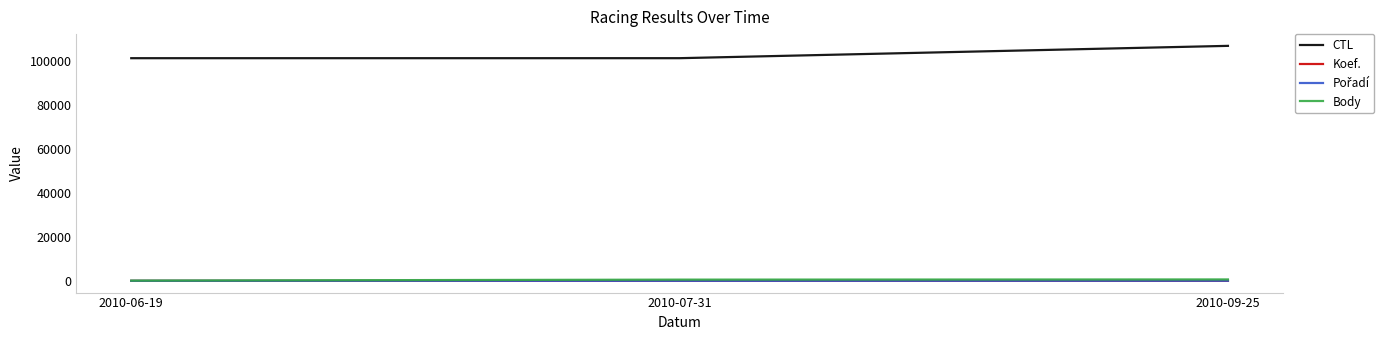

Does the chart have visible grid lines?

No